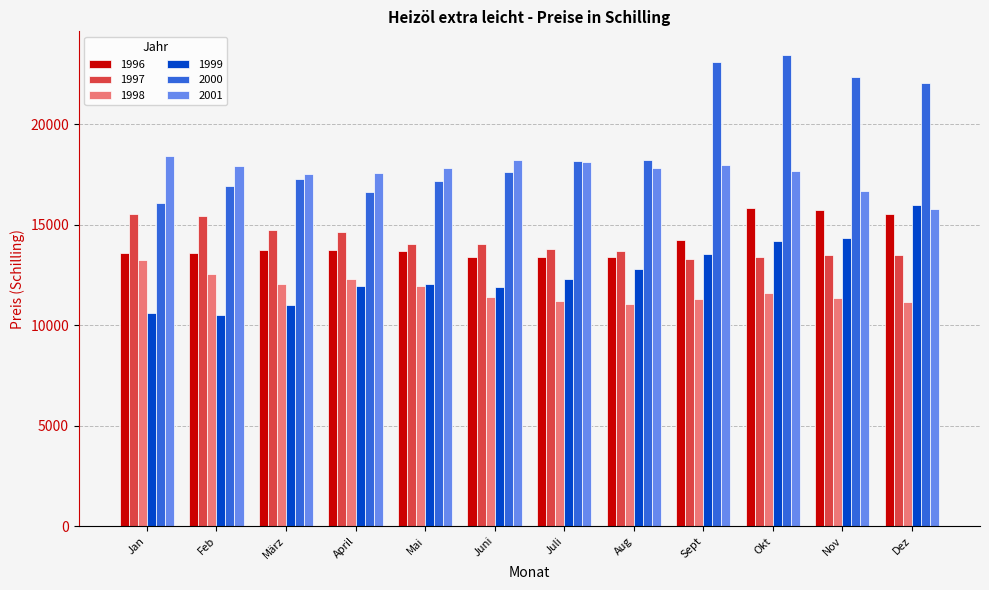

How many values in the 1999 series exceed 12284?

6